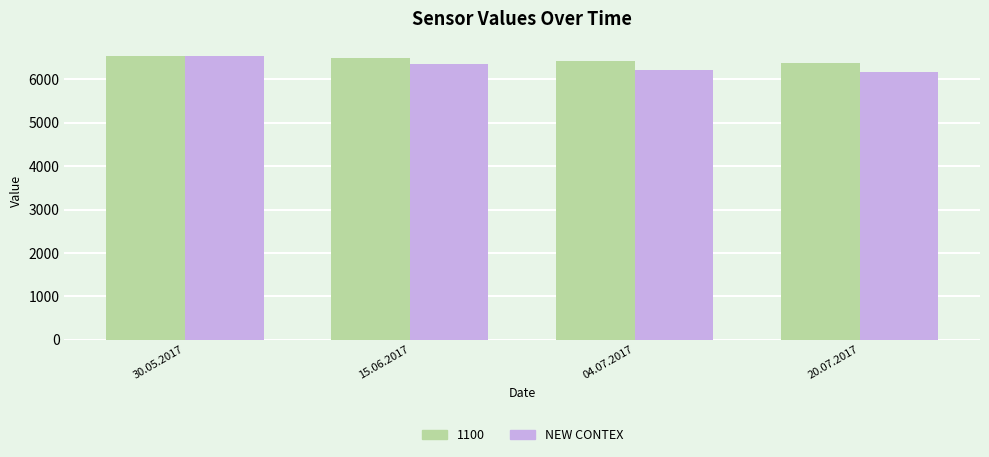

What is the maximum value shown in the chart?

6545.0